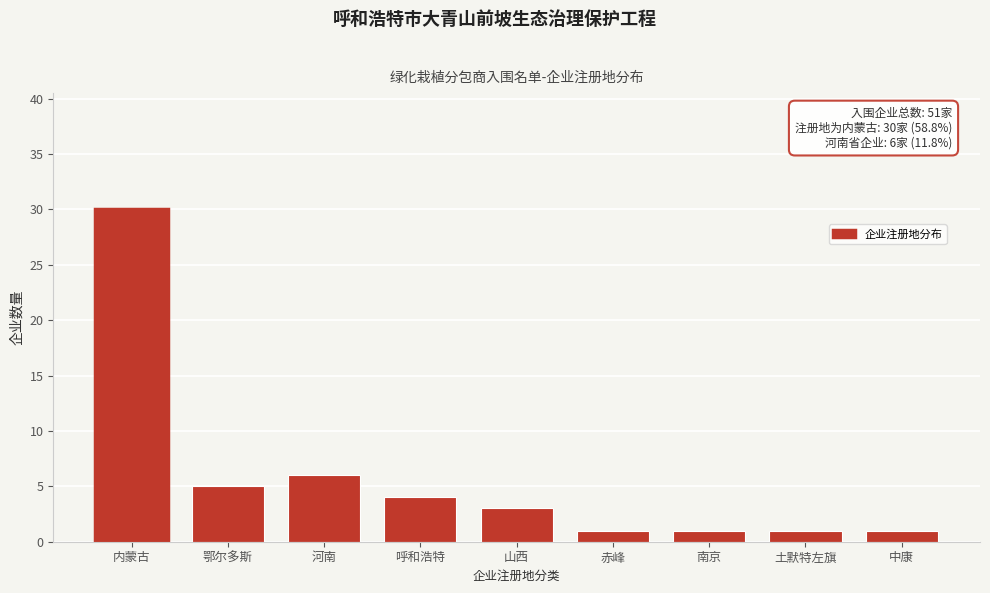

Reading left to right, list all the values displayed in this chart.

内蒙古=30	鄂尔多斯=5	河南=6	呼和浩特=4	山西=3	赤峰=1	南京=1	土默特左旗=1	中康=1